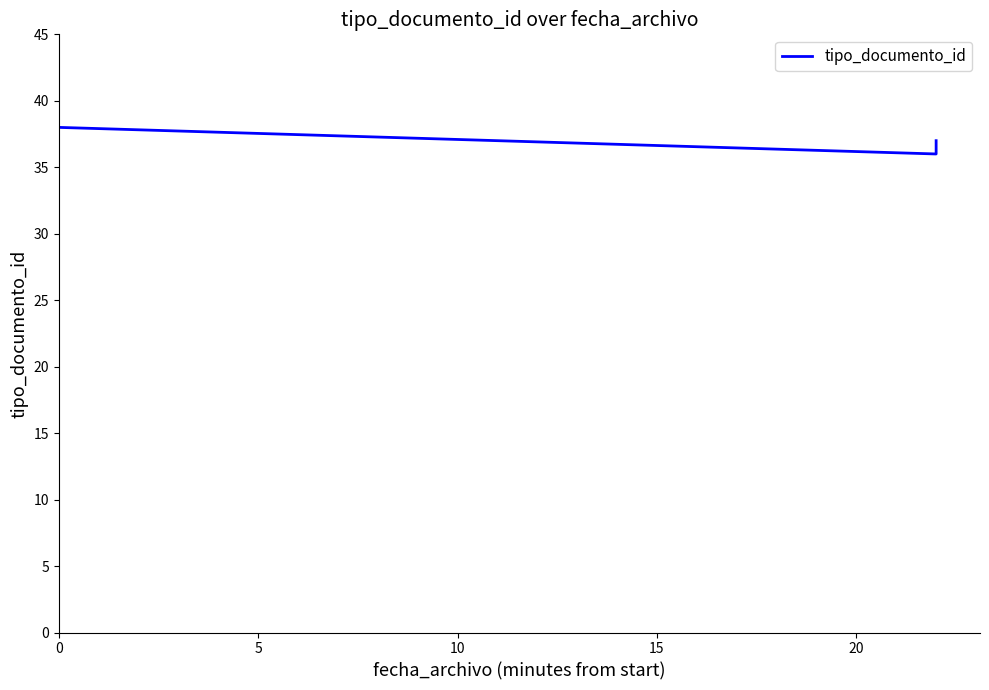

How many values are between 36 and 38?

3